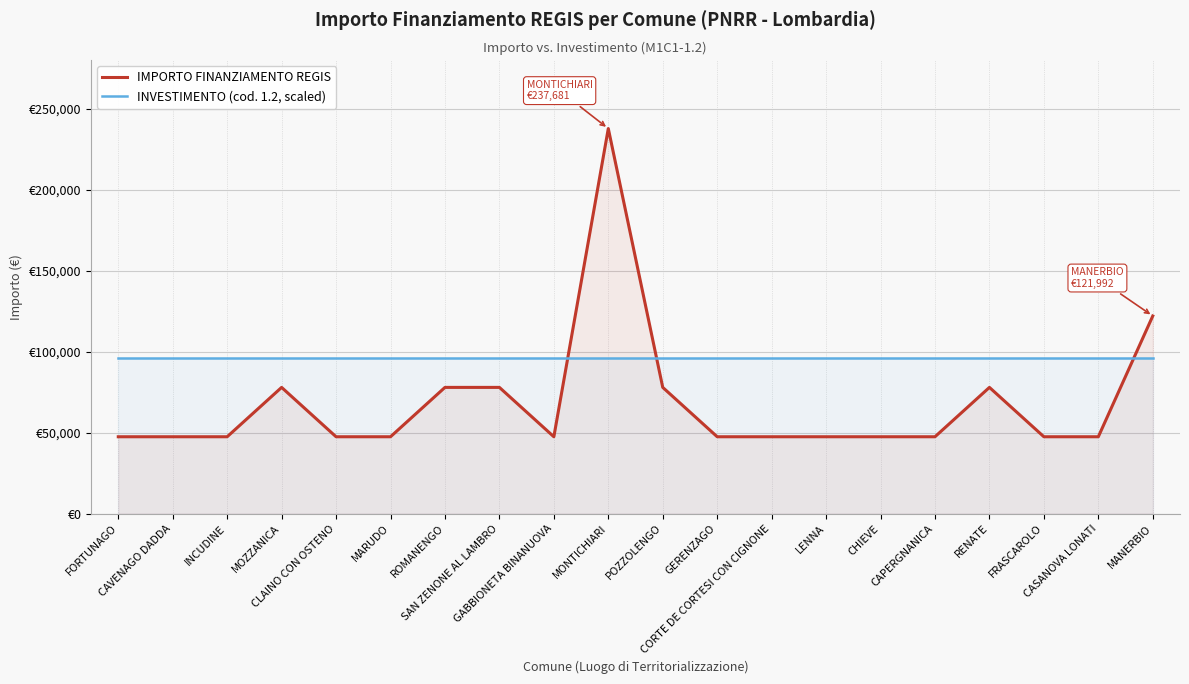

What are all the series names shown in the legend?

IMPORTO FINANZIAMENTO REGIS, INVESTIMENTO (cod. 1.2, scaled)